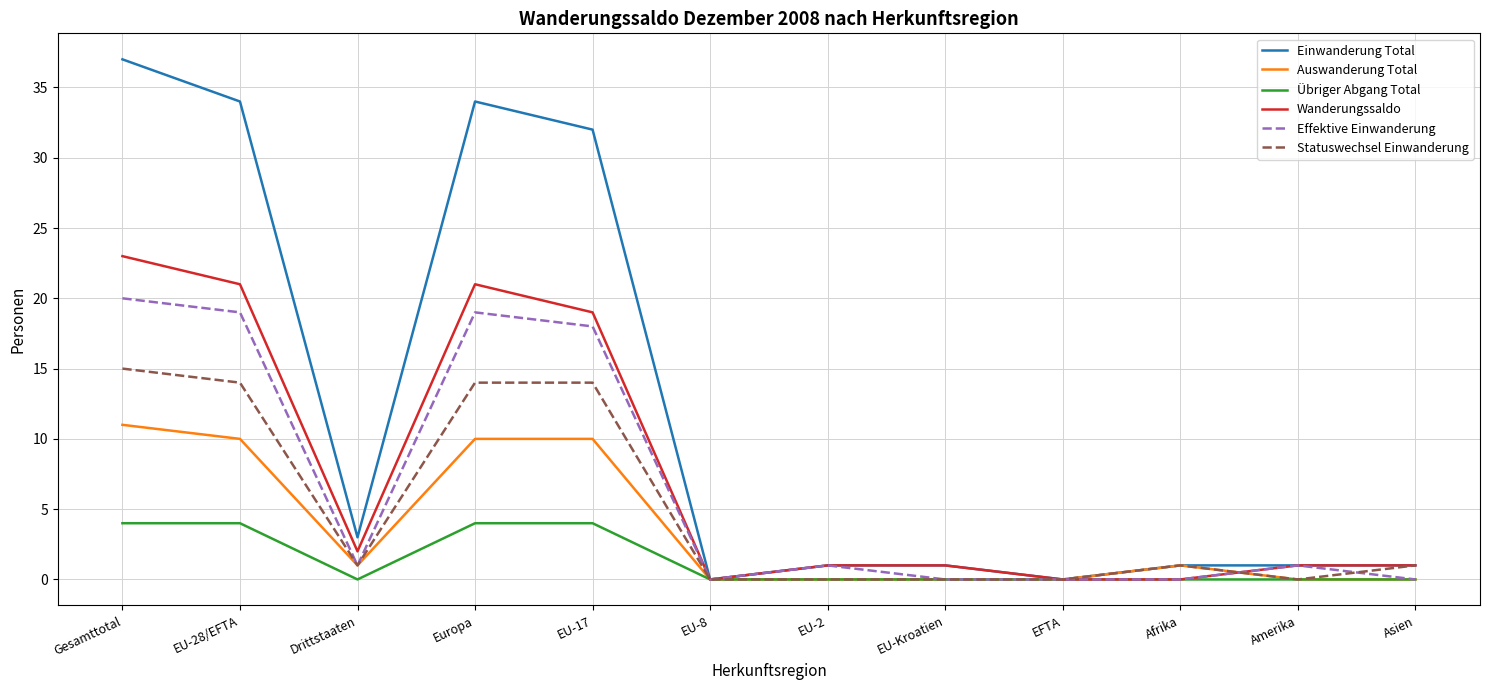

The Wanderungssaldo series shows 0 at EFTA. True or false?

True